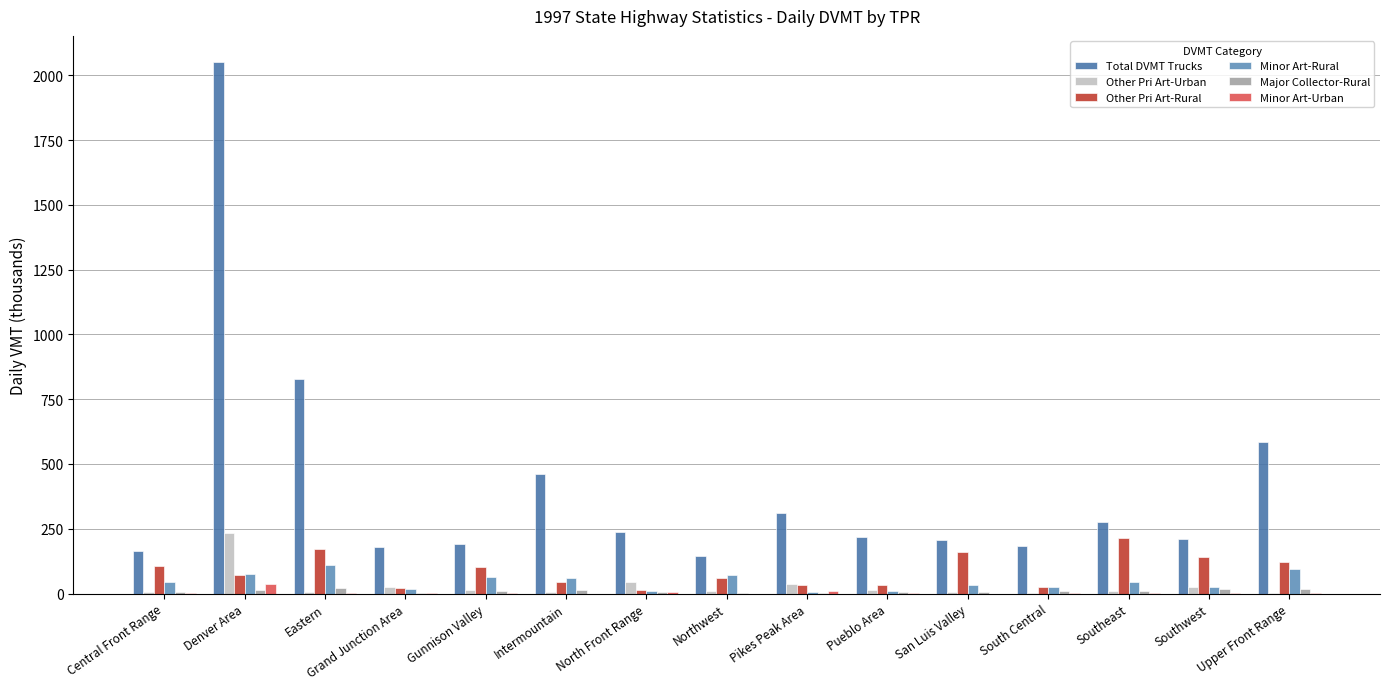

Count the number of data series in this chart.

6